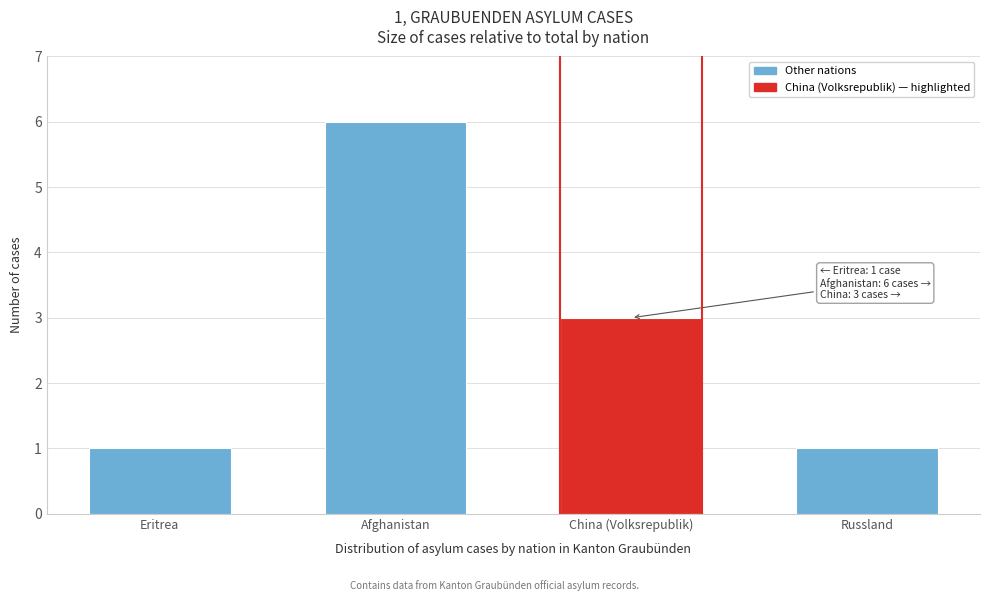

Reading right to left, list all the values displayed in this chart.

Russland=1	China (Volksrepublik)=3	Afghanistan=6	Eritrea=1